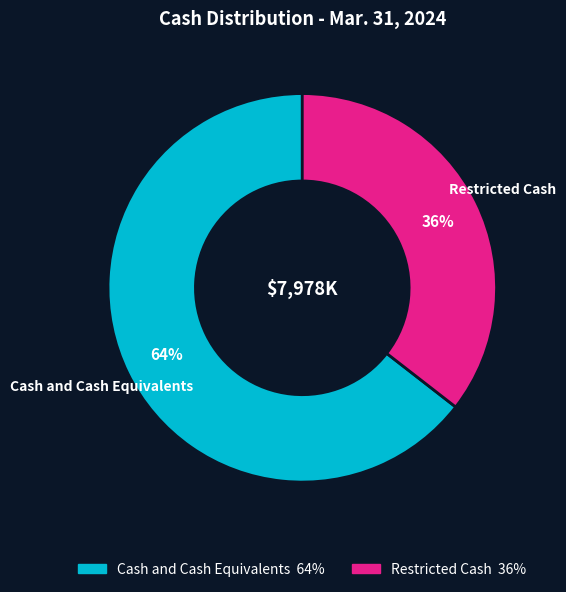

To the nearest percent, what is the combined percentage of Cash and Cash Equivalents and Restricted Cash?

100%